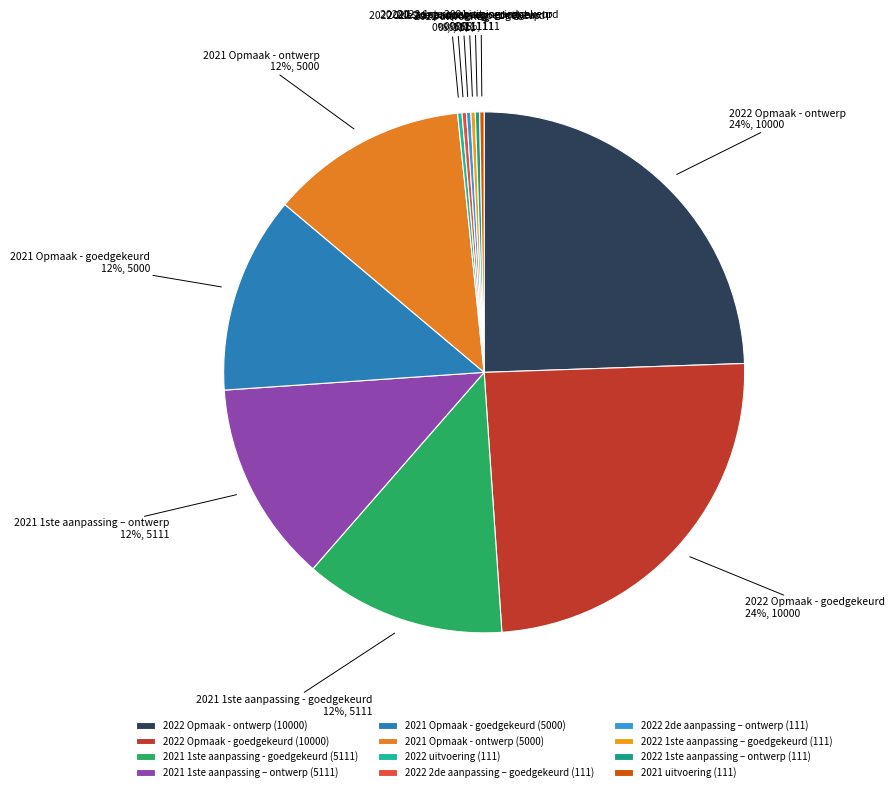

To the nearest percent, what is the average slice percentage?

8%